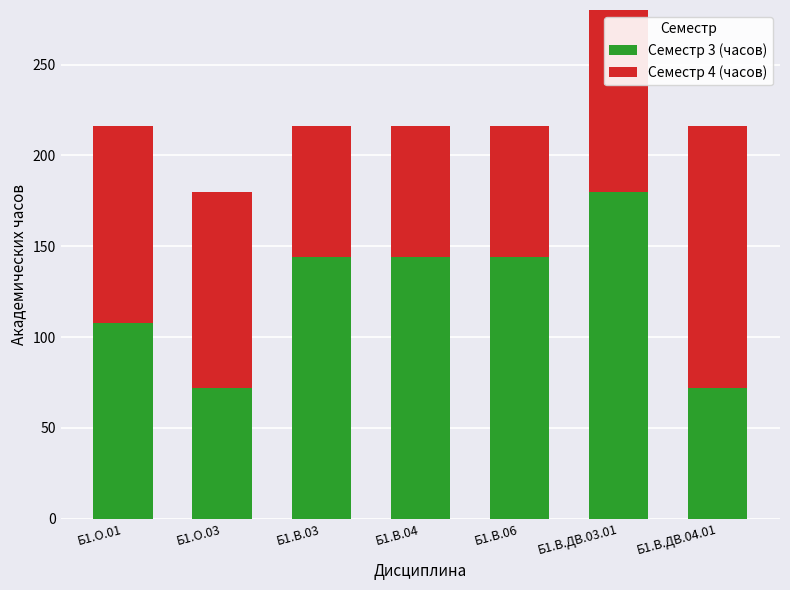

How many data points in Семестр 3 (часов) are above 144?

1